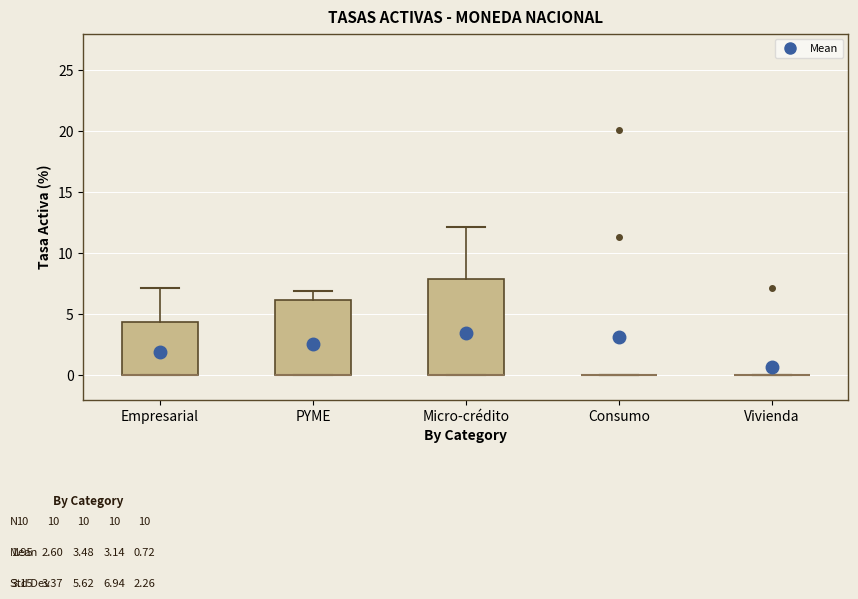

Which box is the tallest, from its lower edge to its upper edge?

Micro-crédito